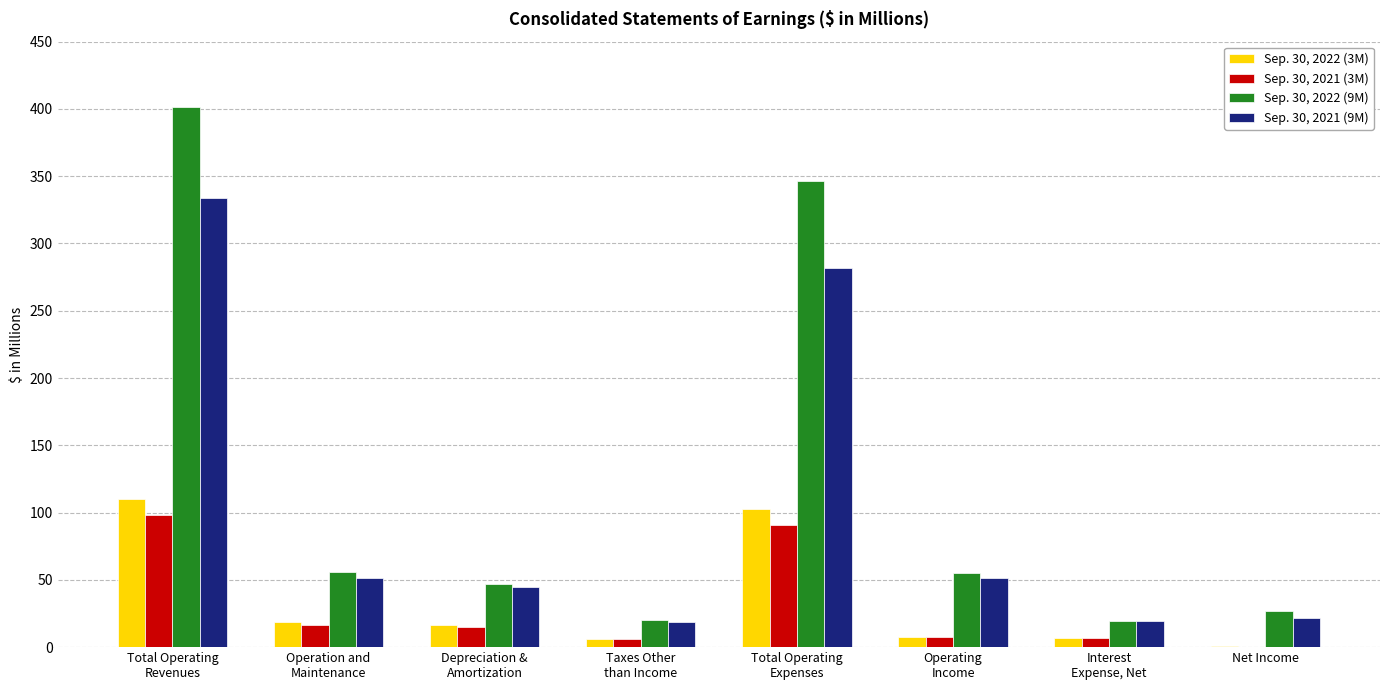

Which series changed the most between Operation and
Maintenance and Total Operating
Expenses?

Sep. 30, 2022 (9M)